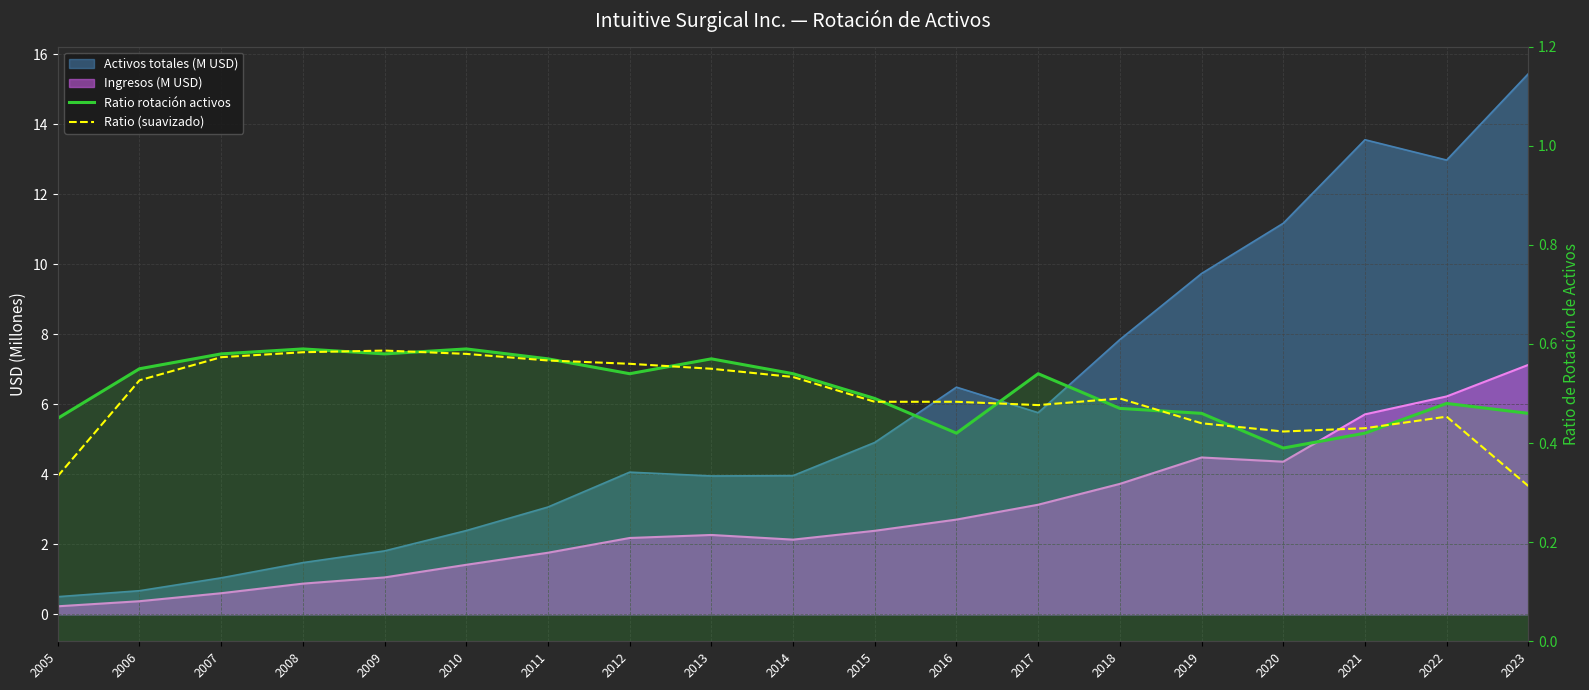

Does the chart display data point markers on the line(s)?

No